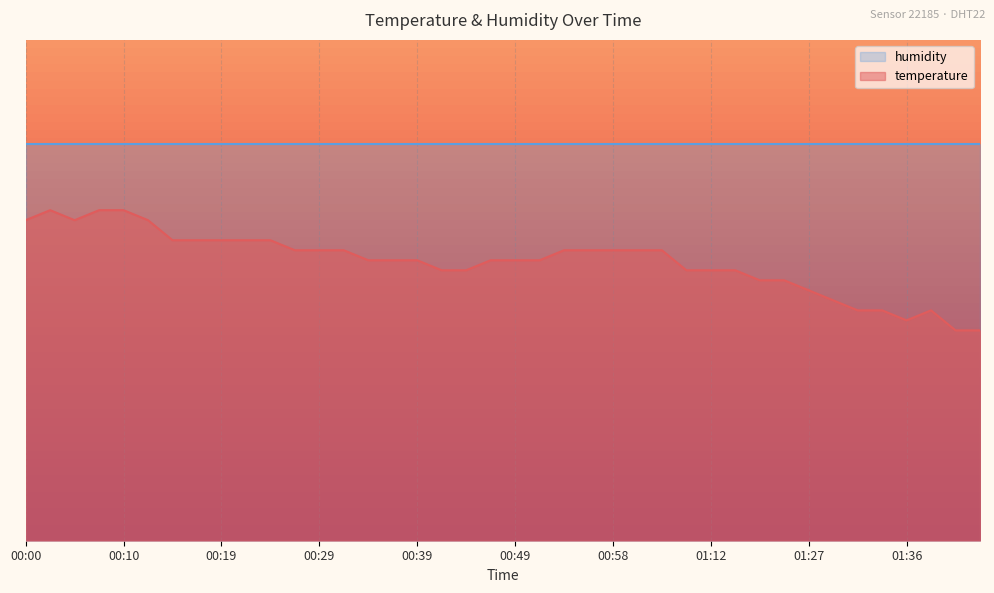

True or false: the data shows 7.5 at 00:14.

False